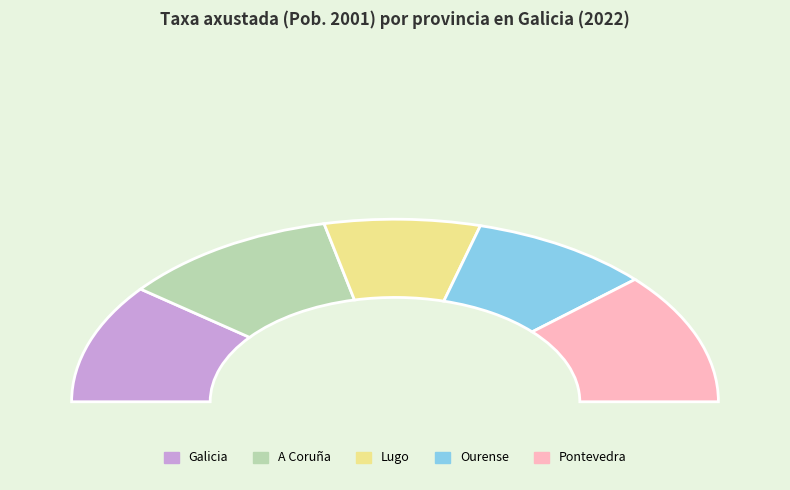

What percentage is NOT represented by Lugo?

84.5%